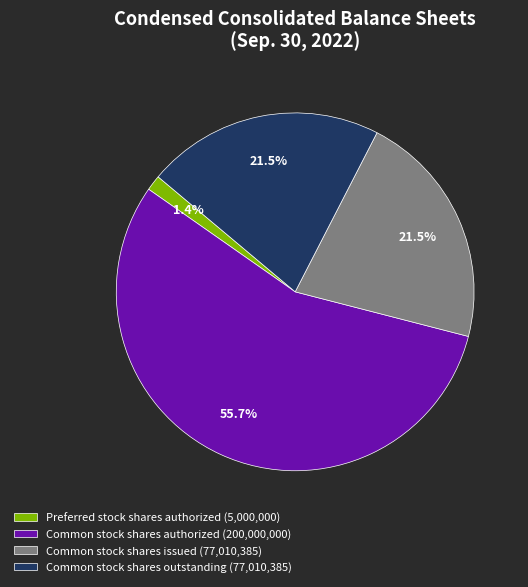

Do Common stock shares outstanding (77,010,385) and Preferred stock shares authorized (5,000,000) together represent more than half of the pie?

No